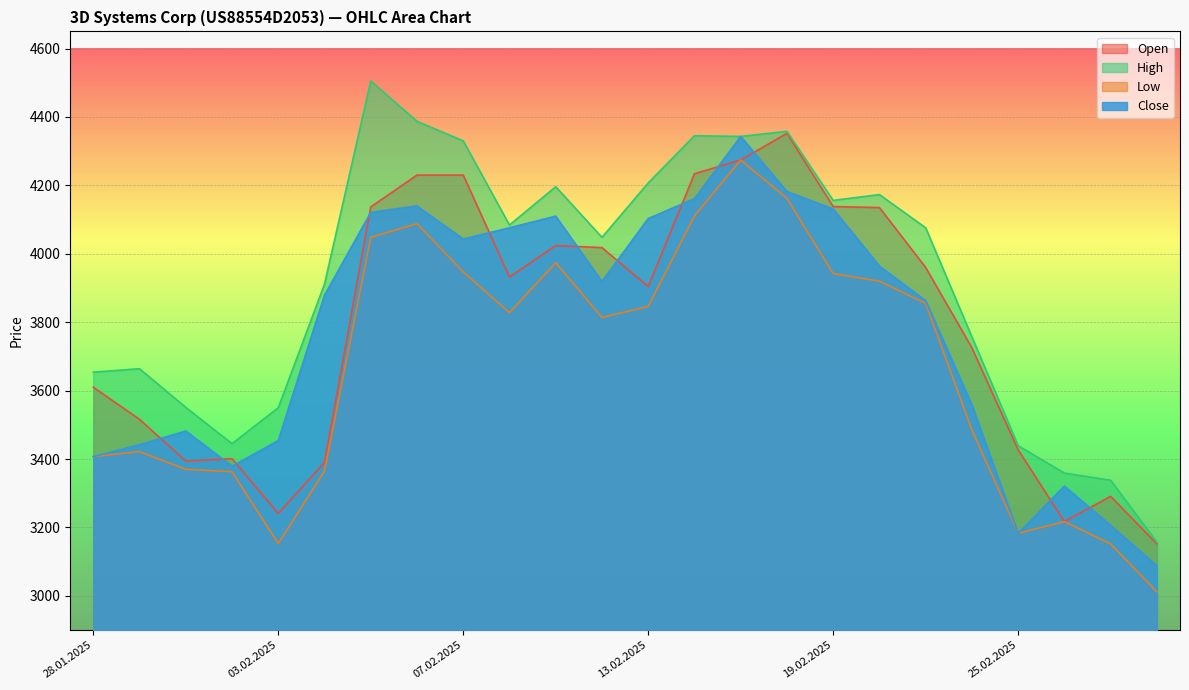

Which label corresponds to the smallest value in the chart?

28.02.2025